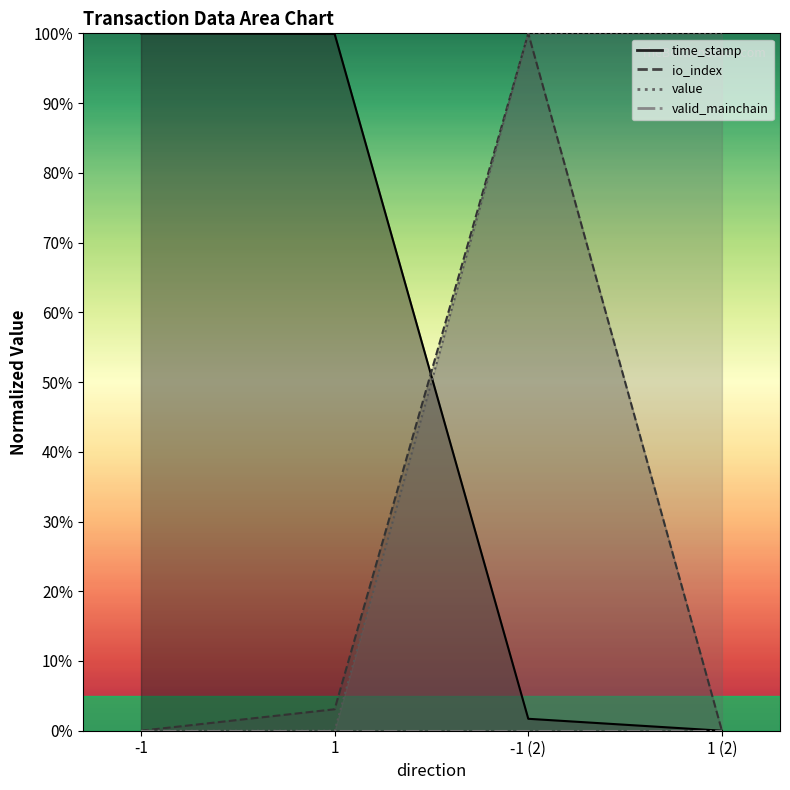

True or false: value has a value of 100.0 at -1 (2).

True